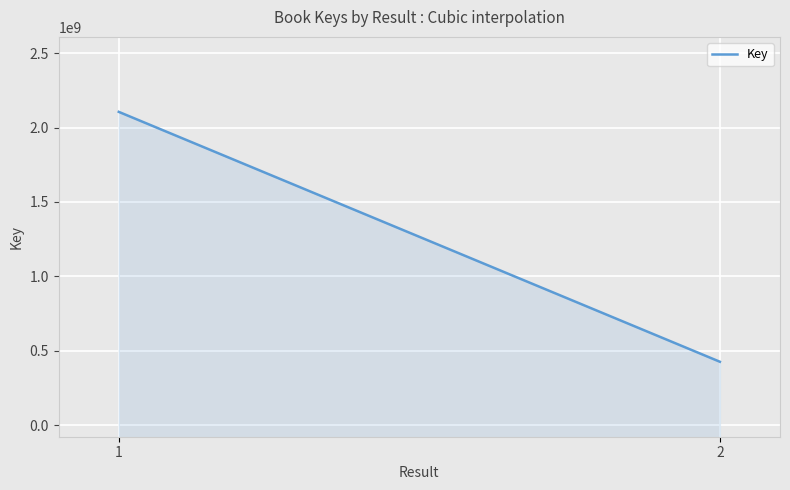

Reading left to right, list all the values displayed in this chart.

1=2105530266	2=425815998